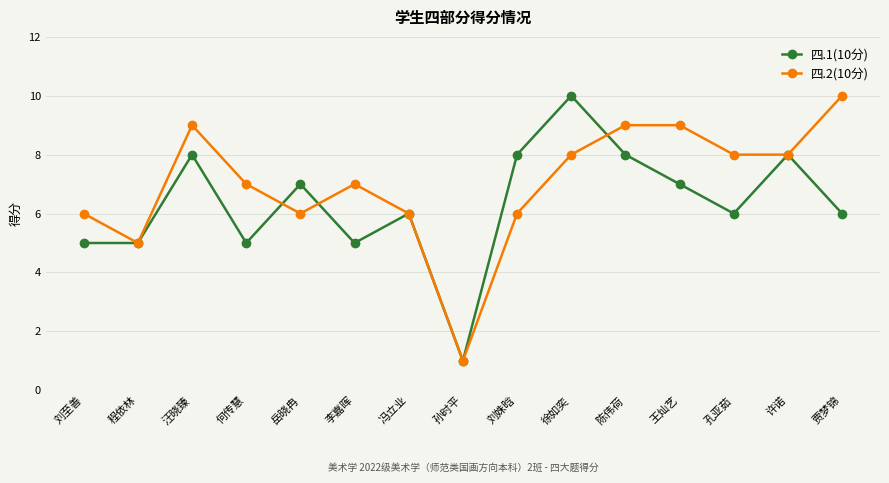

Which series has the largest total across all categories?

四.2(10分)